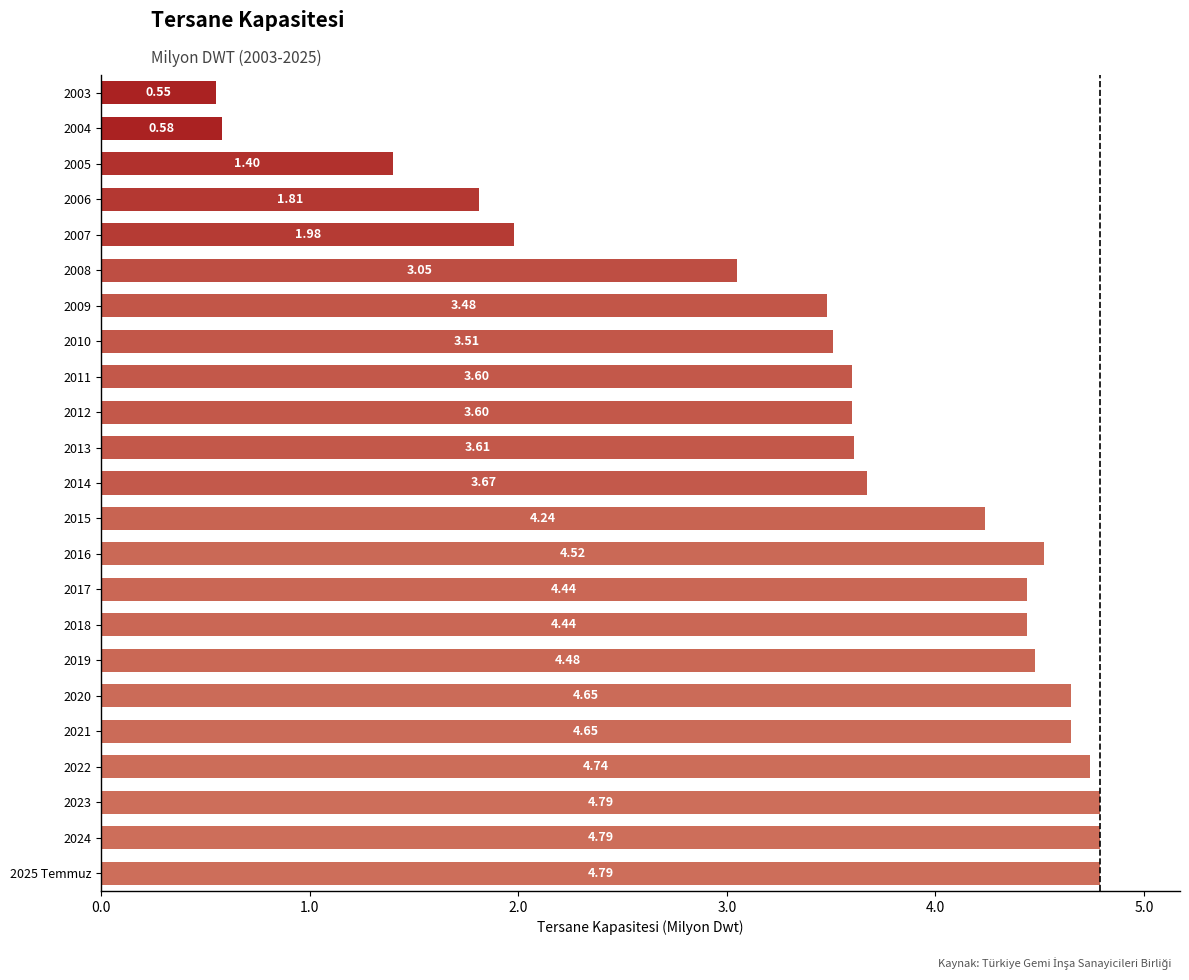

What is the sum of all values?

81.4